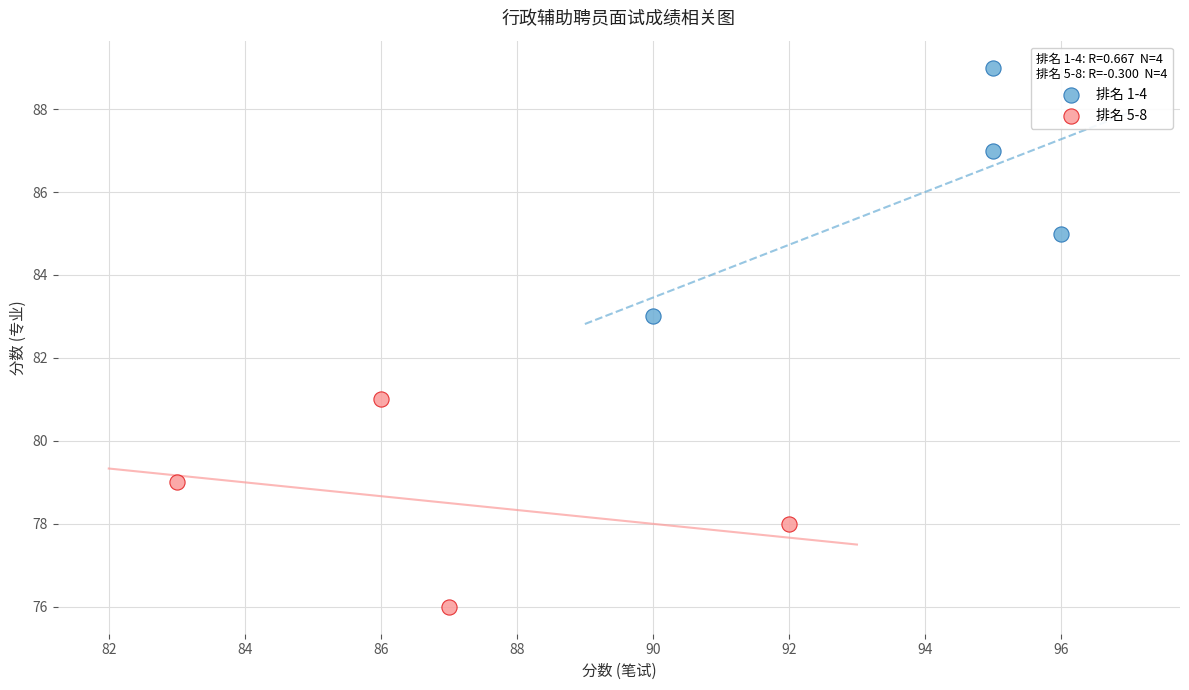

Which series reaches the minimum Y coordinate?

排名 5-8